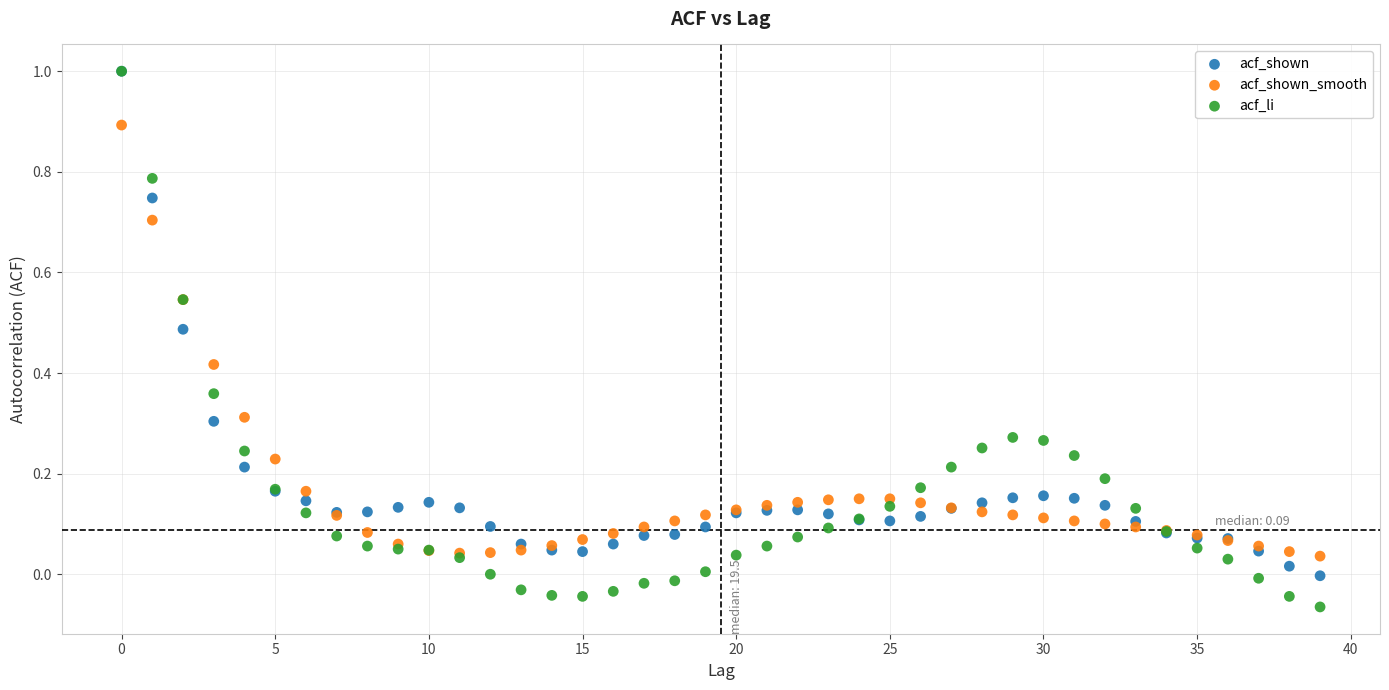

Which series reaches the minimum Y coordinate?

acf_li